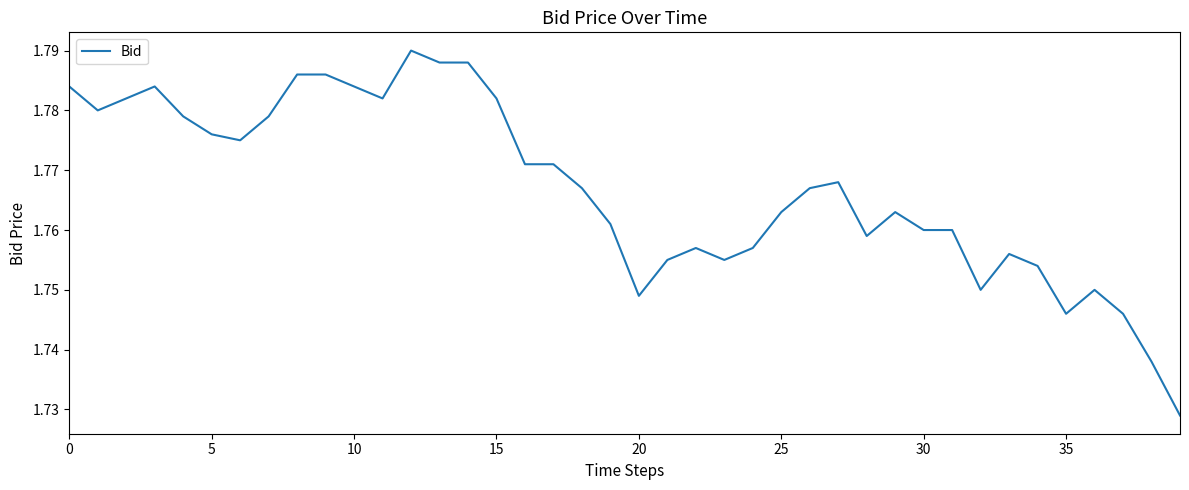

Is this an area chart (filled region under the line)?

No